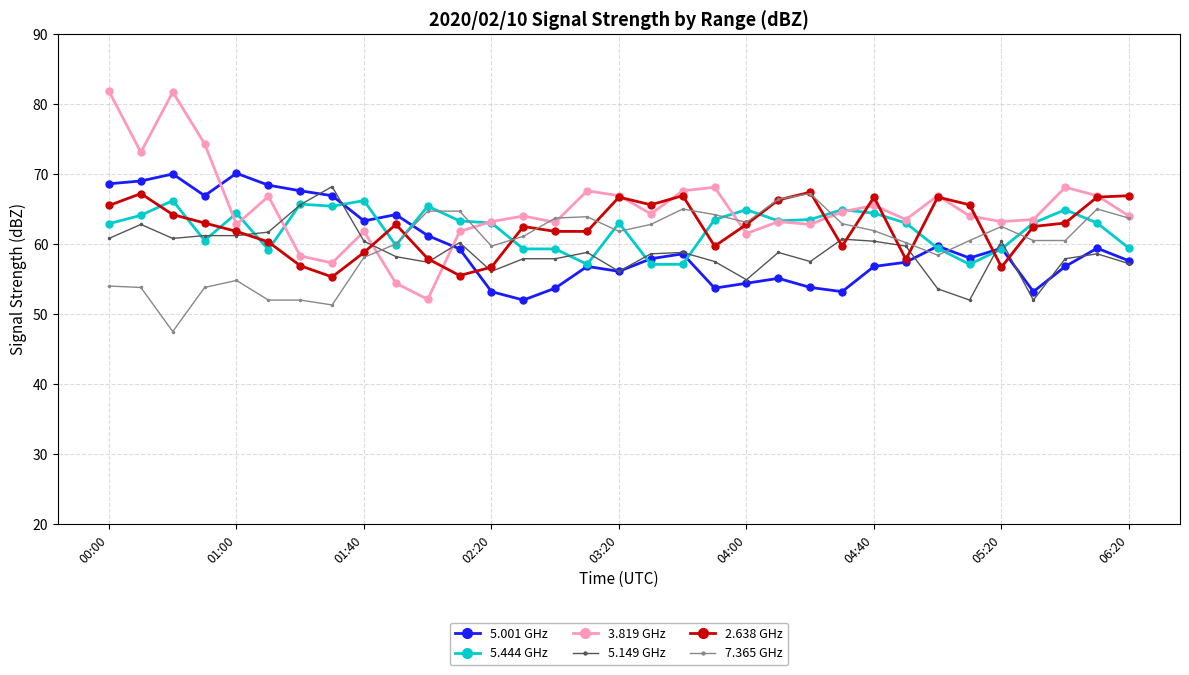

What is the smallest value displayed?

47.5